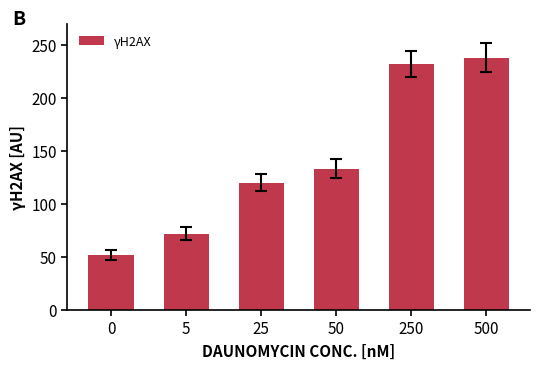

Which has a higher value, 5 or 500?

500